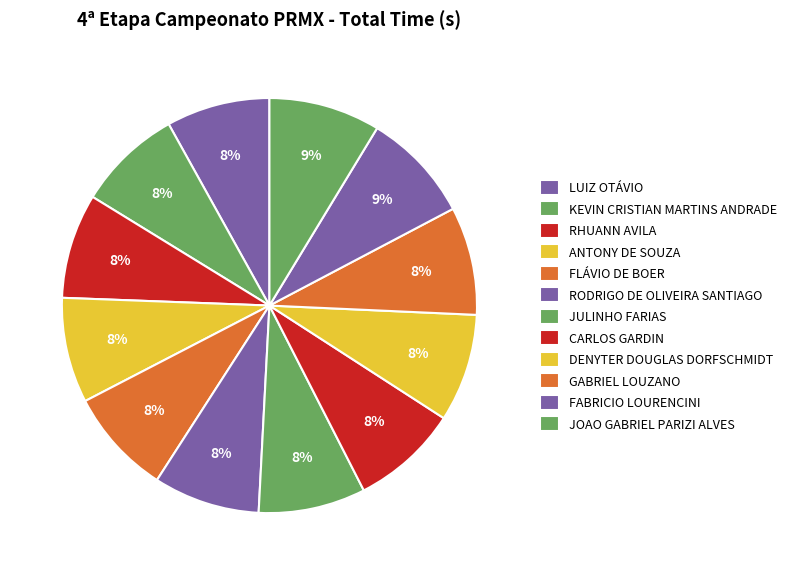

Count the number of slices in the pie.

12